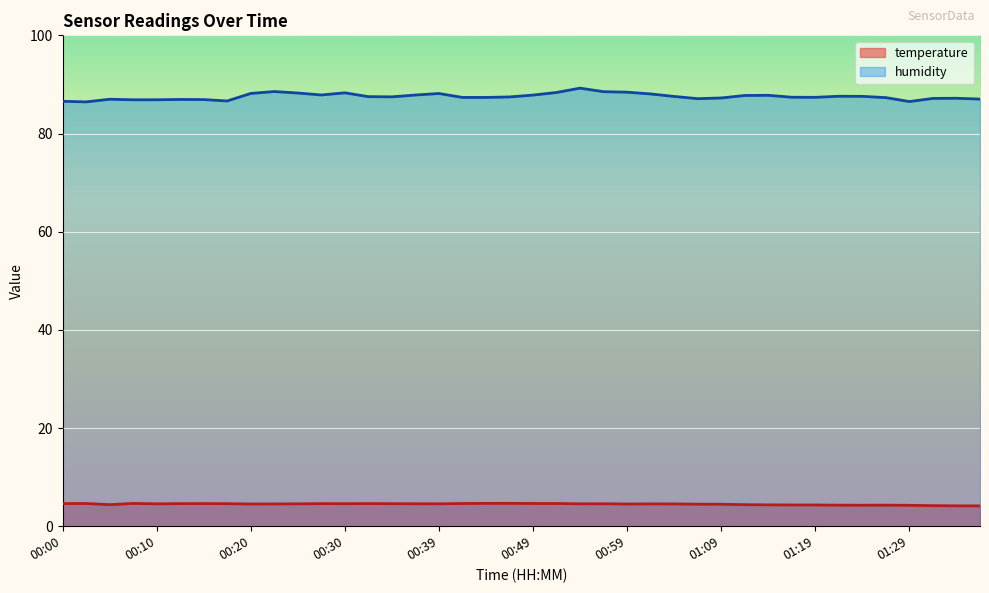

What is the difference between the maximum and second lowest values in the temperature series?

0.5